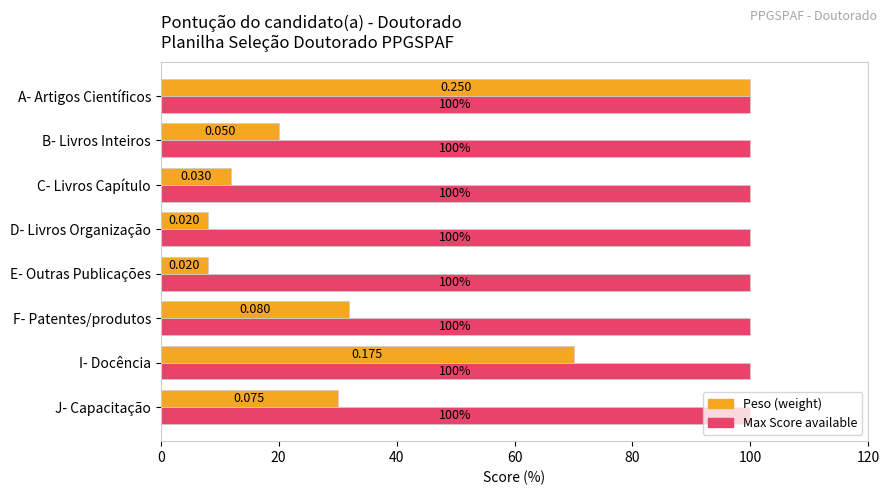

At which category is the sum across all series the highest?

A- Artigos Científicos